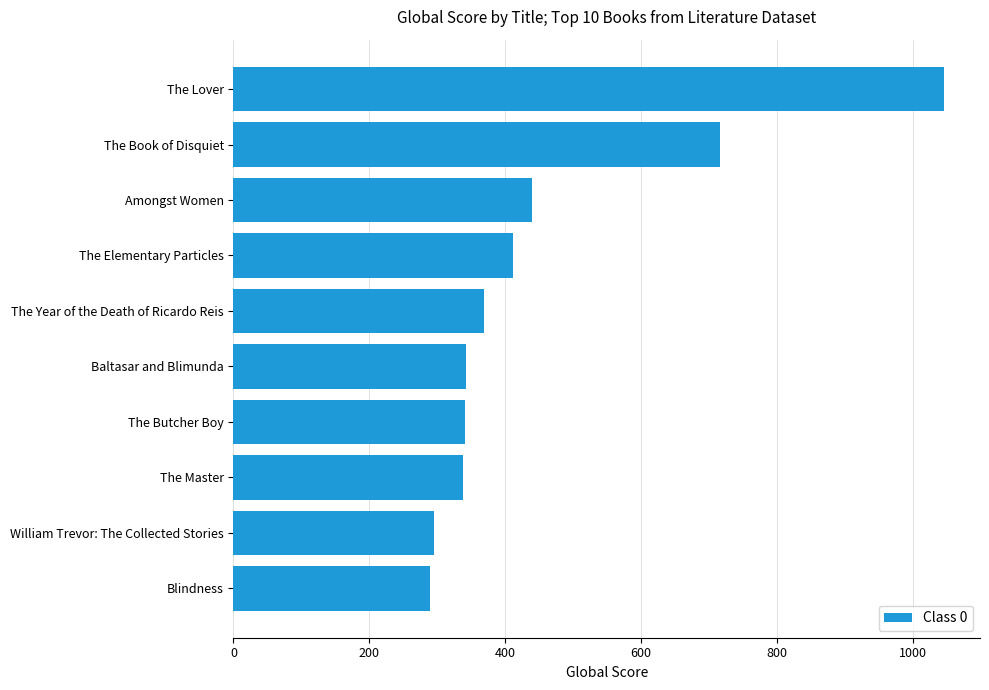

What is the change in value from Baltasar and Blimunda to The Year of the Death of Ricardo Reis?

+26